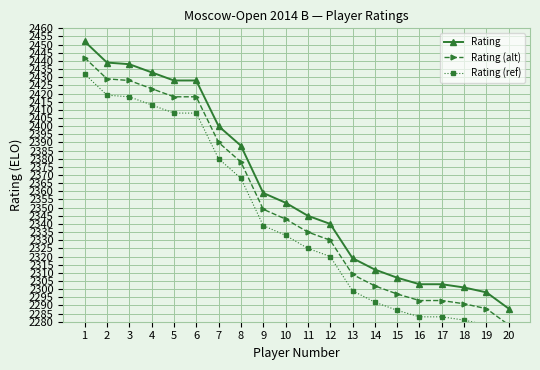

Which has a higher value, 13 or 9?

9